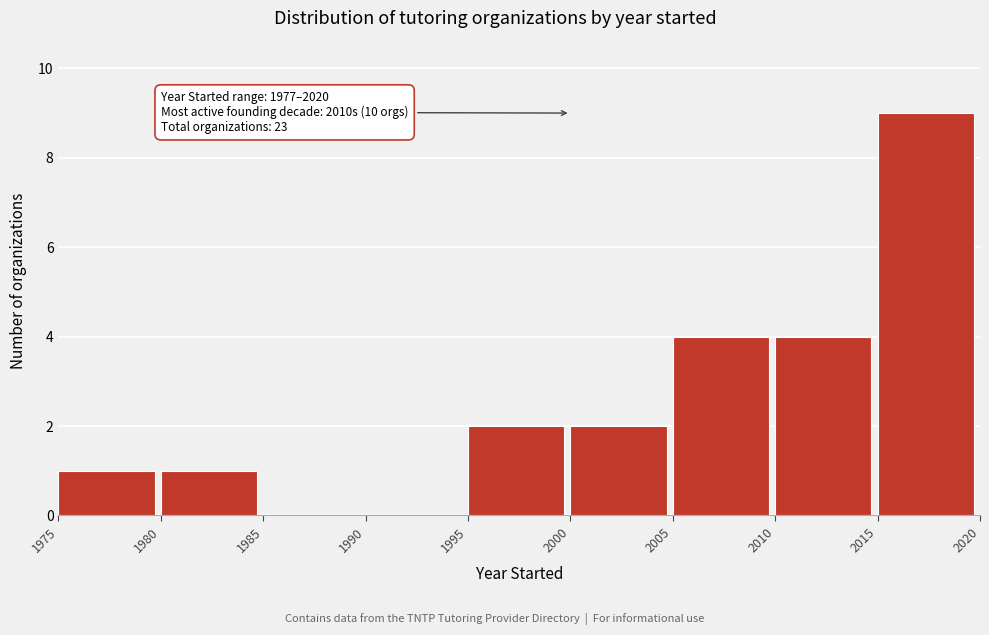

Over which range of the x-axis is the bar tallest?

2015 to 2020